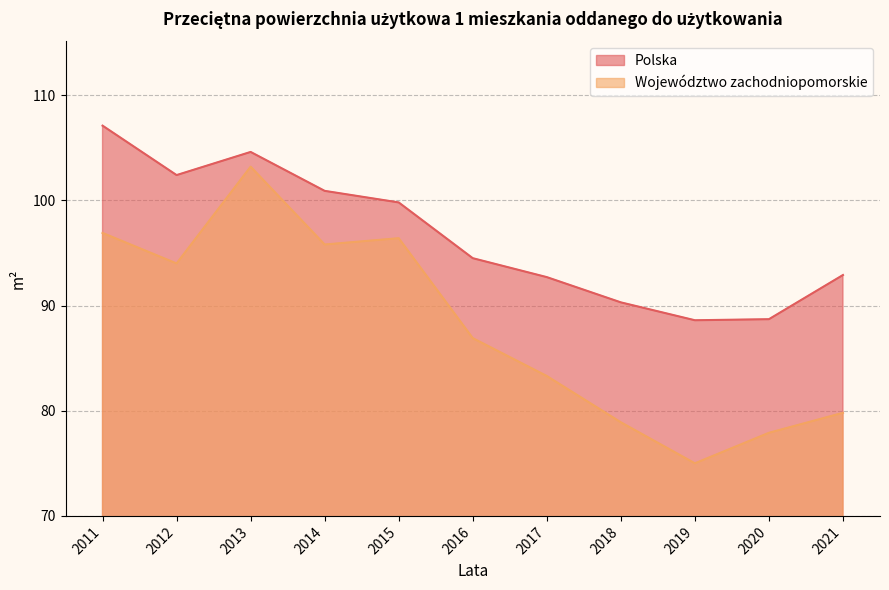

Rank the series by their maximum value, from highest to lowest.

Polska, Województwo zachodniopomorskie